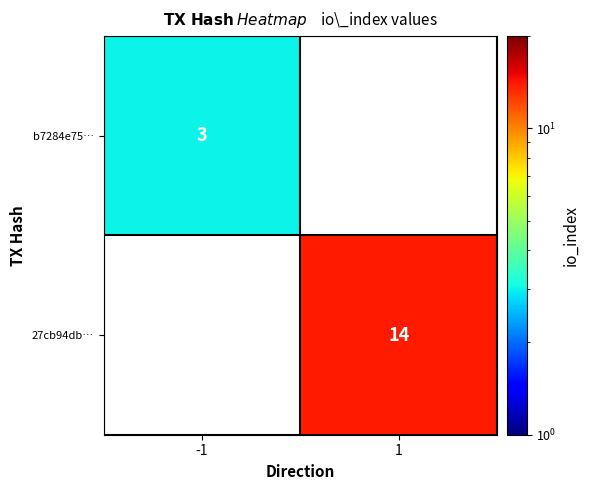

Is the value of b7284e75… at -1 greater than the value of 27cb94db… at 1?

No